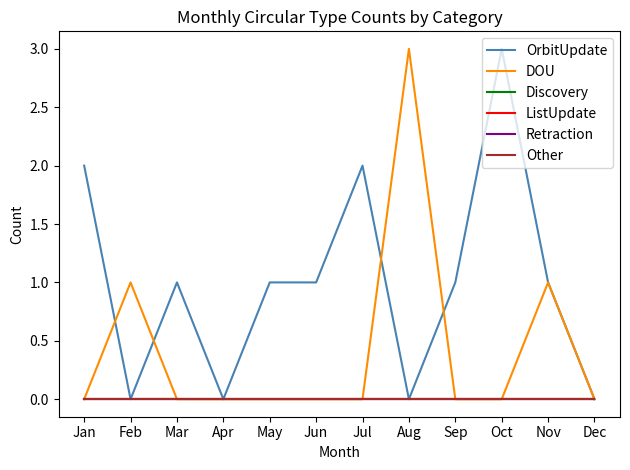

At which label does OrbitUpdate first exceed 1?

Jan